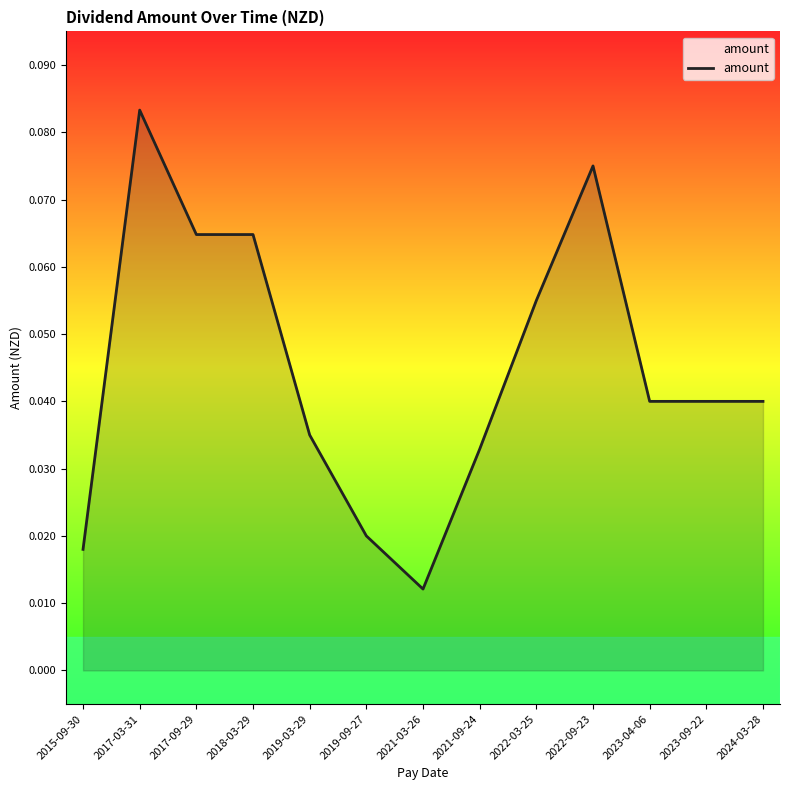

Which category has the highest value across all series?

2017-03-31